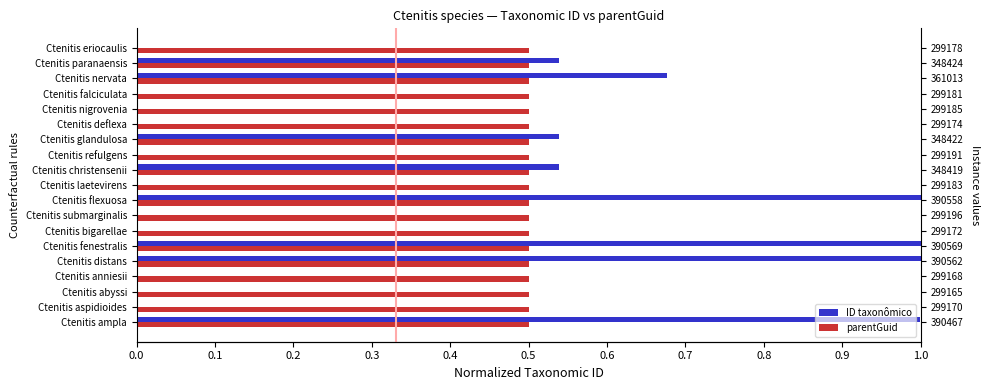

What is the average value of the ID taxonômico series?

0.3